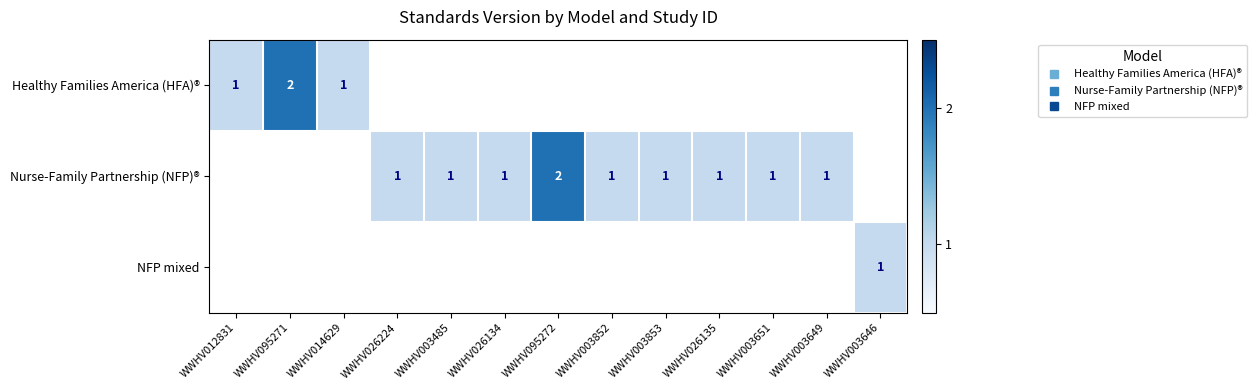

What is the smallest value displayed?

1.0